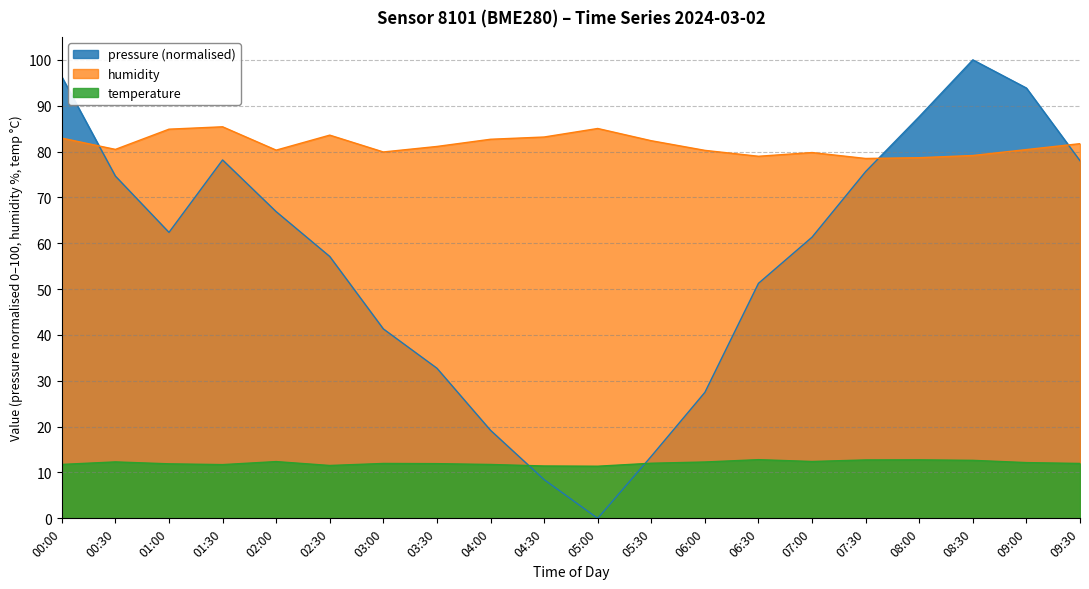

What is the label of the 15th point from the right?

02:30